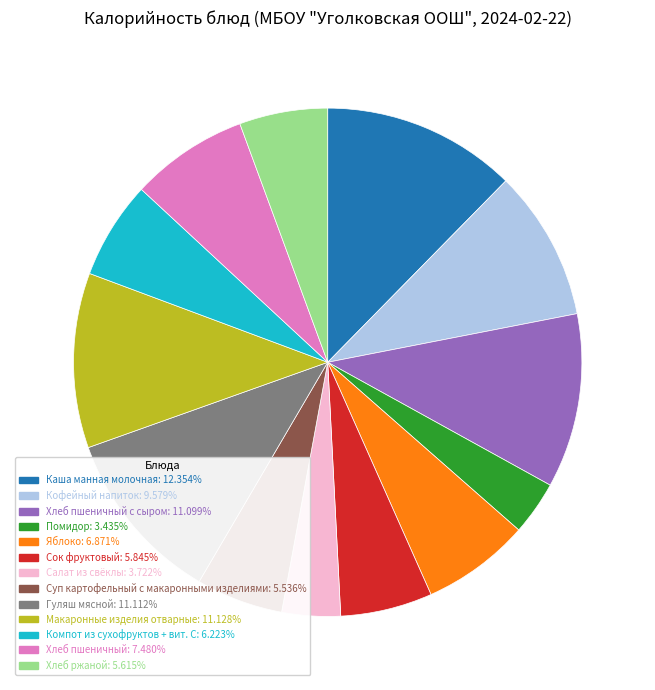

Is there a majority slice in this chart?

No